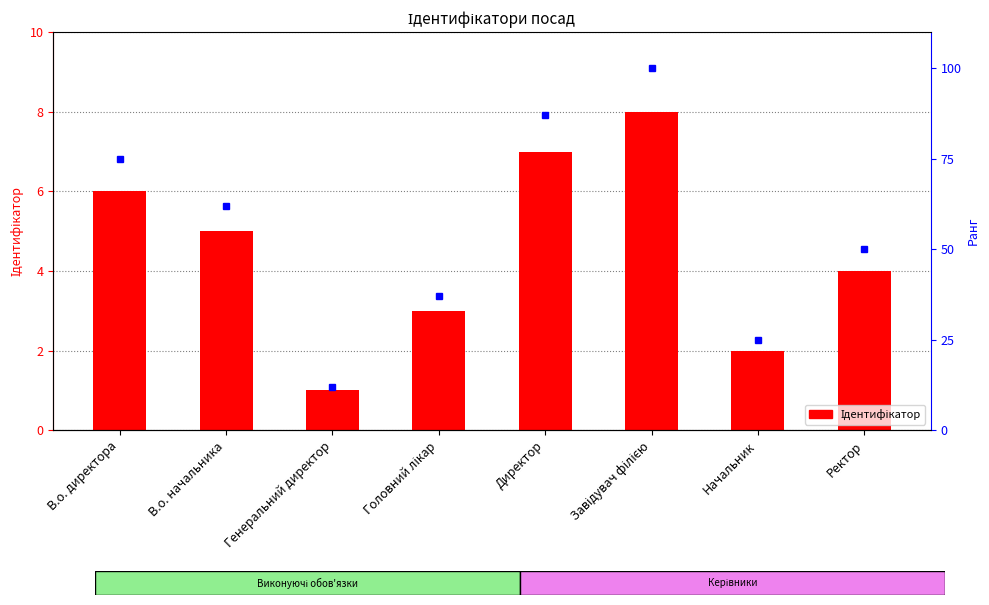

What is the label of the 1st bar from the left?

В.о. директора